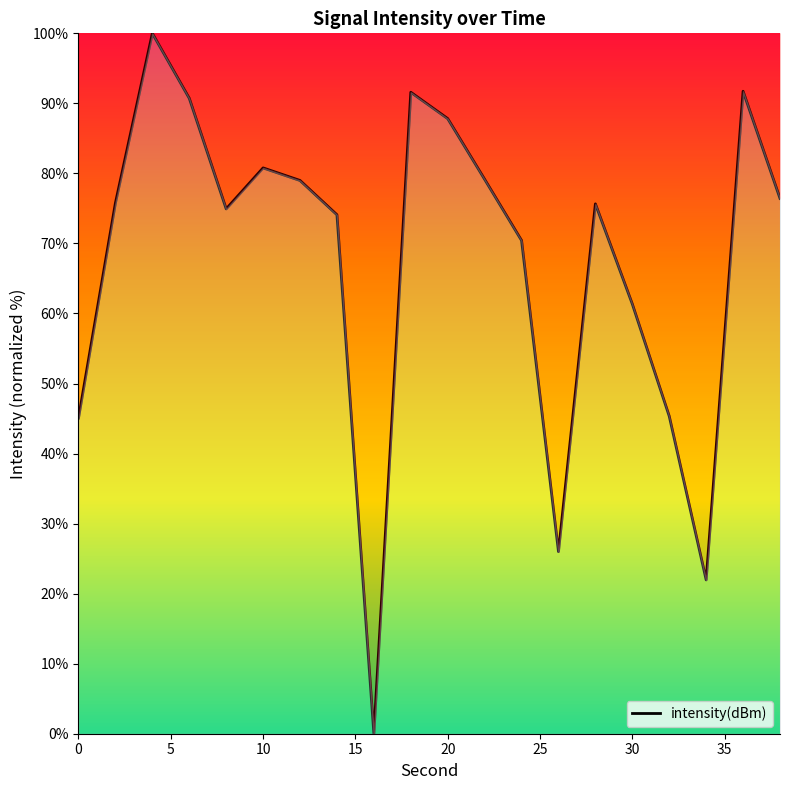

What is the difference between the maximum and minimum values?

100.0